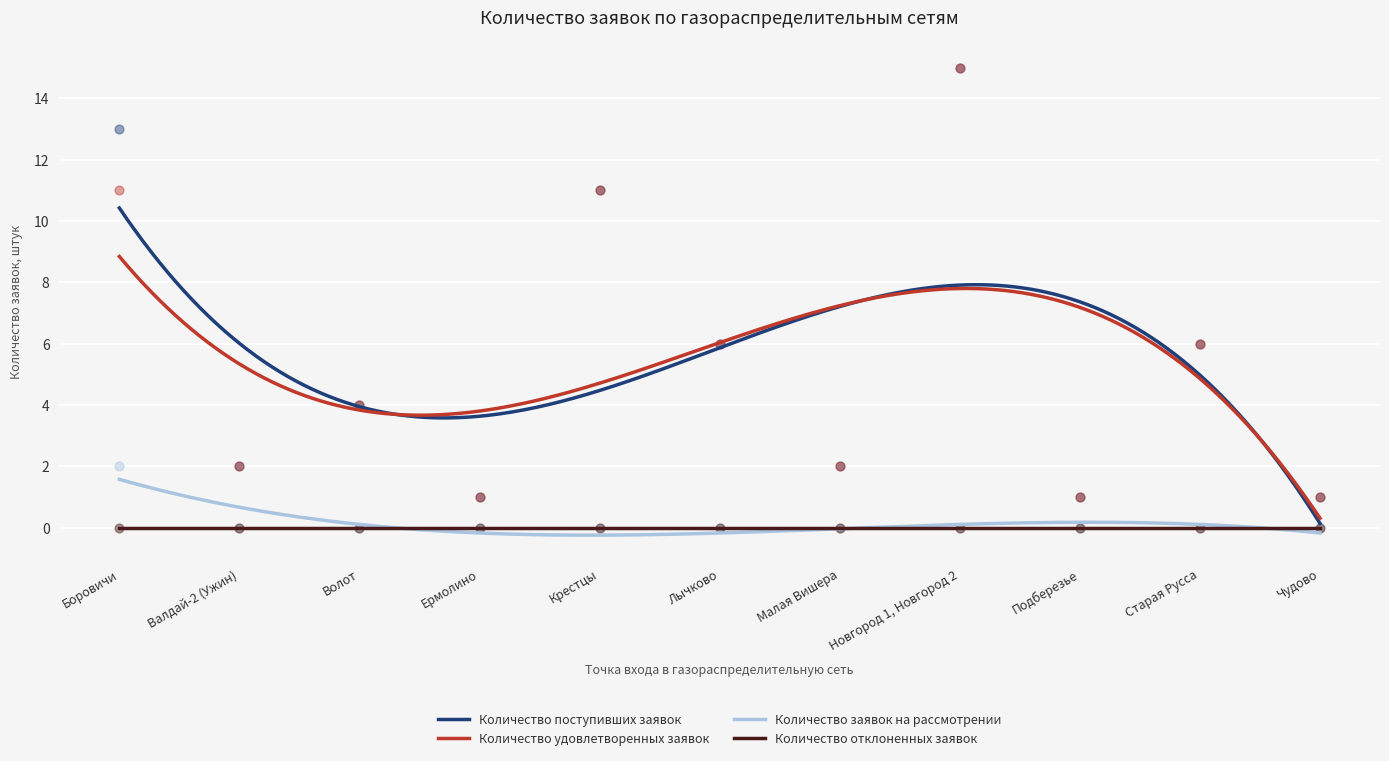

What is the highest value of the Количество поступивших заявок series?

10.4